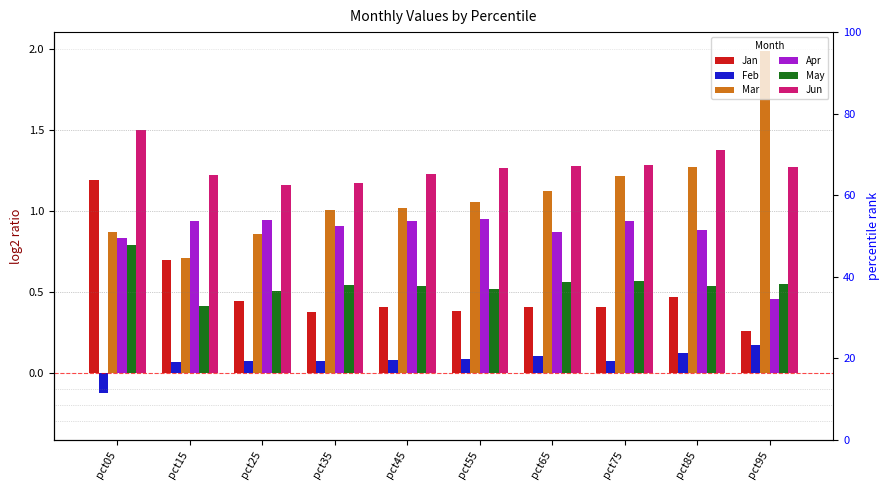

Is the value of Apr at pct85 greater than the value of Feb at pct15?

Yes